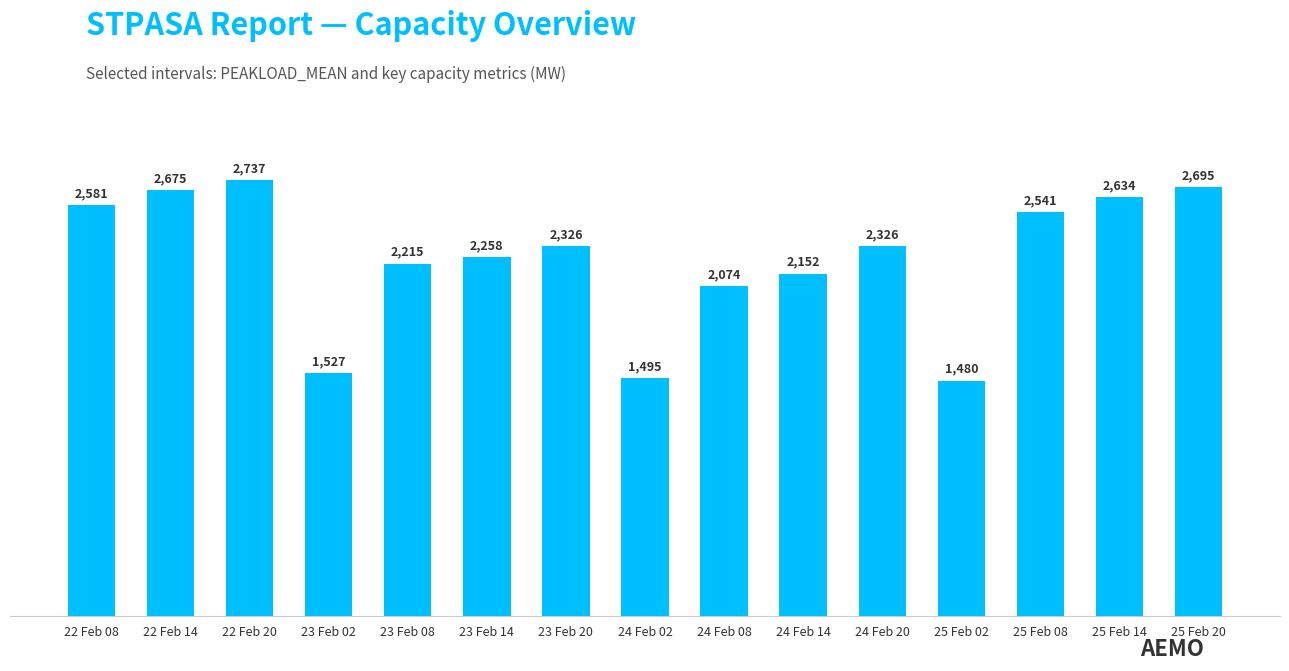

What is the average value?

2248